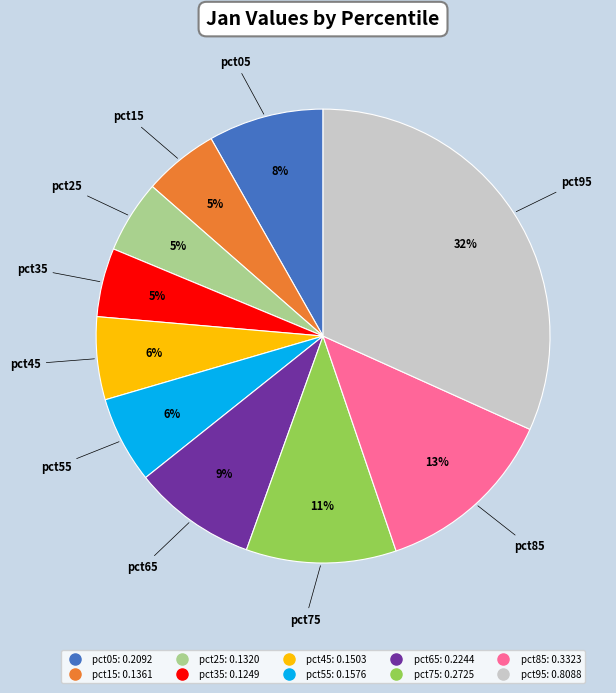

Do pct45 and pct15 together represent more than half of the pie?

No